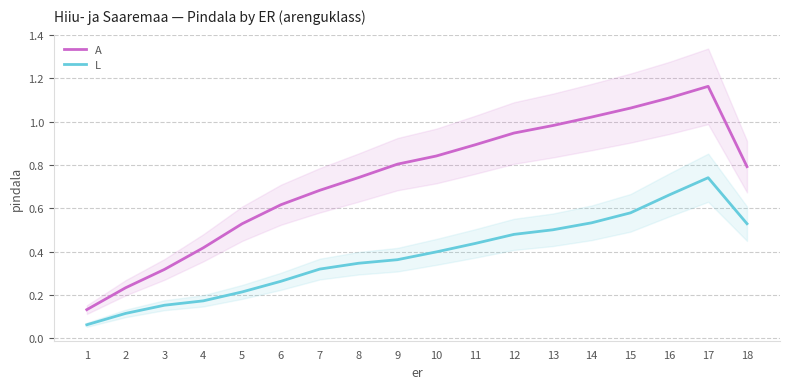

At how many categories does at least one series exceed 0?

18